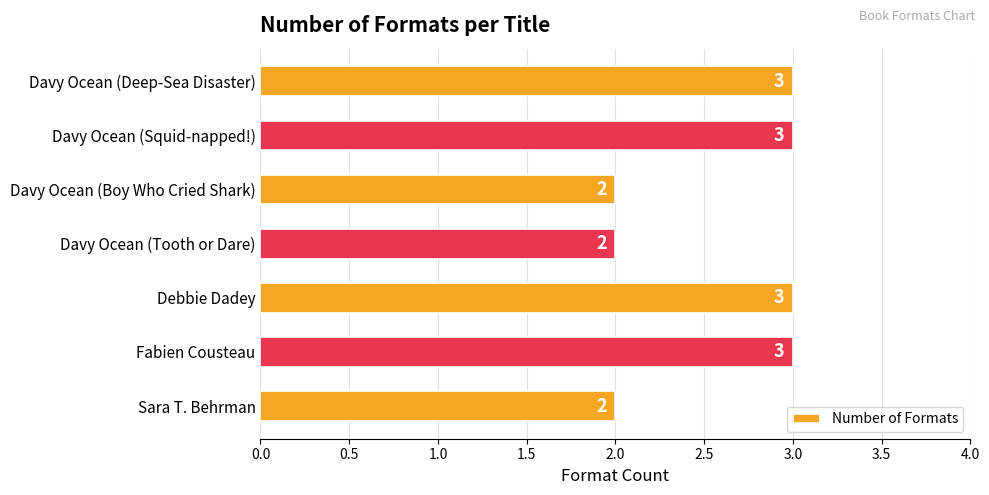

What is the smallest value displayed?

2